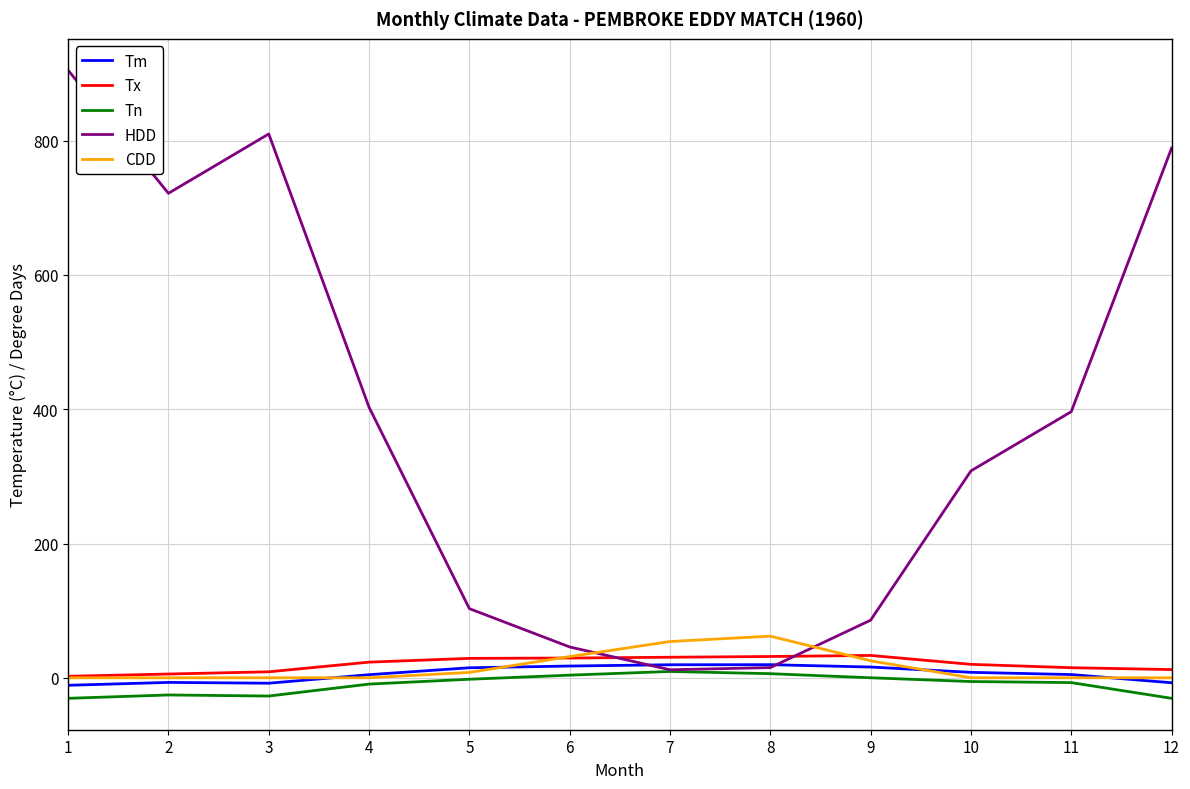

After their last crossing, which series has the higher values: HDD or Tx?

HDD